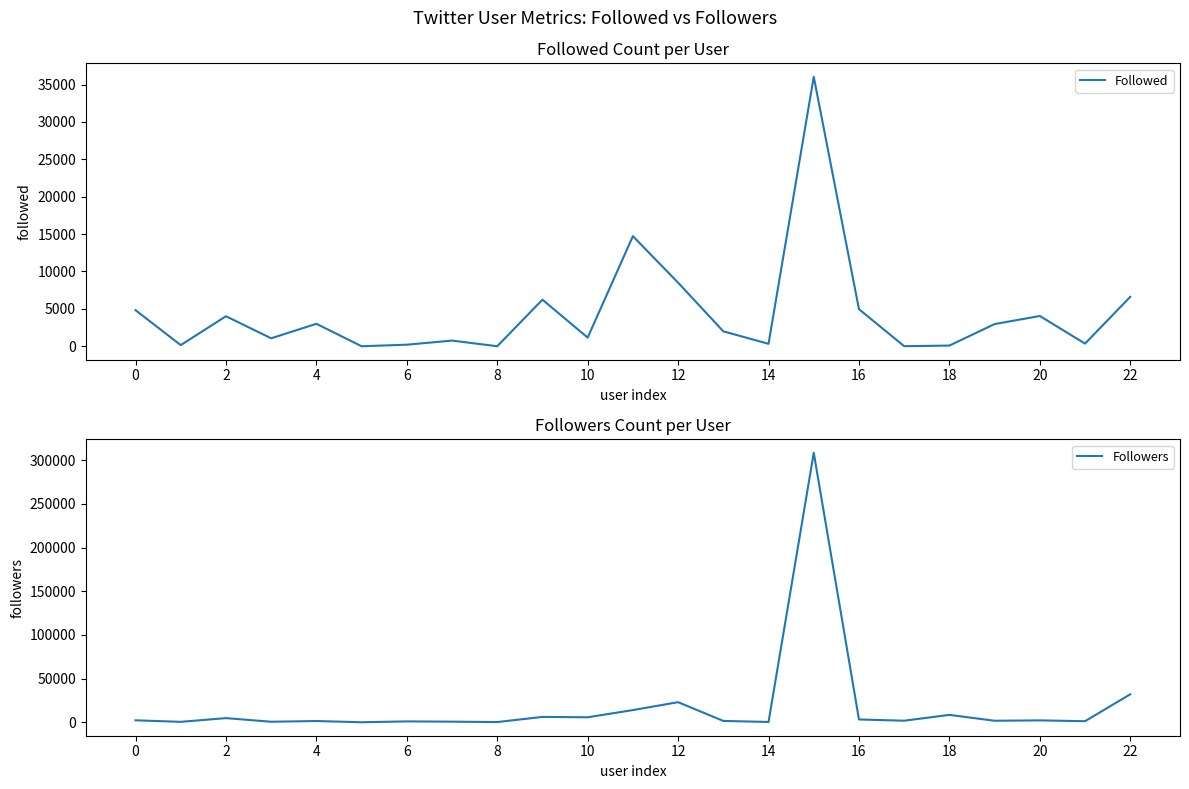

What is the maximum value for Followed?

36030